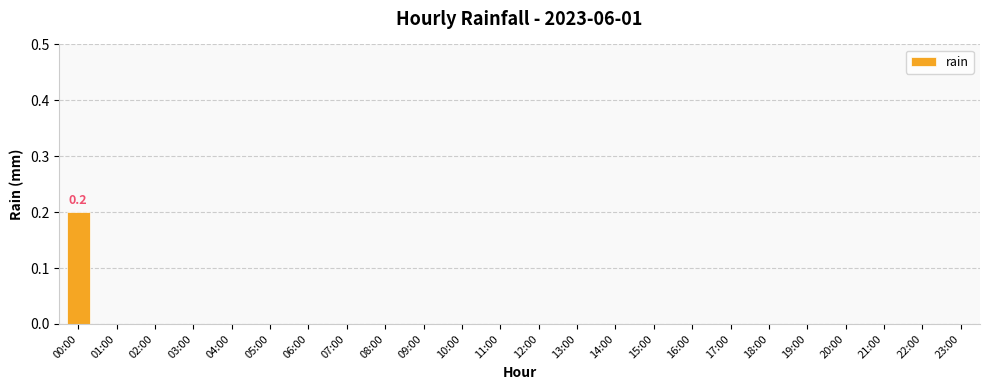

Does the chart contain stacked bars?

No